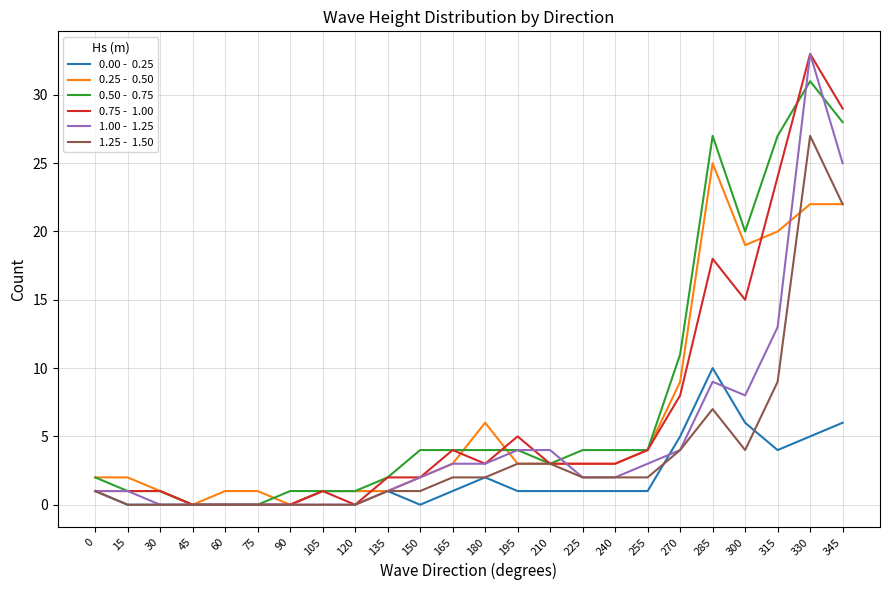

What is the maximum value shown in the chart?

33